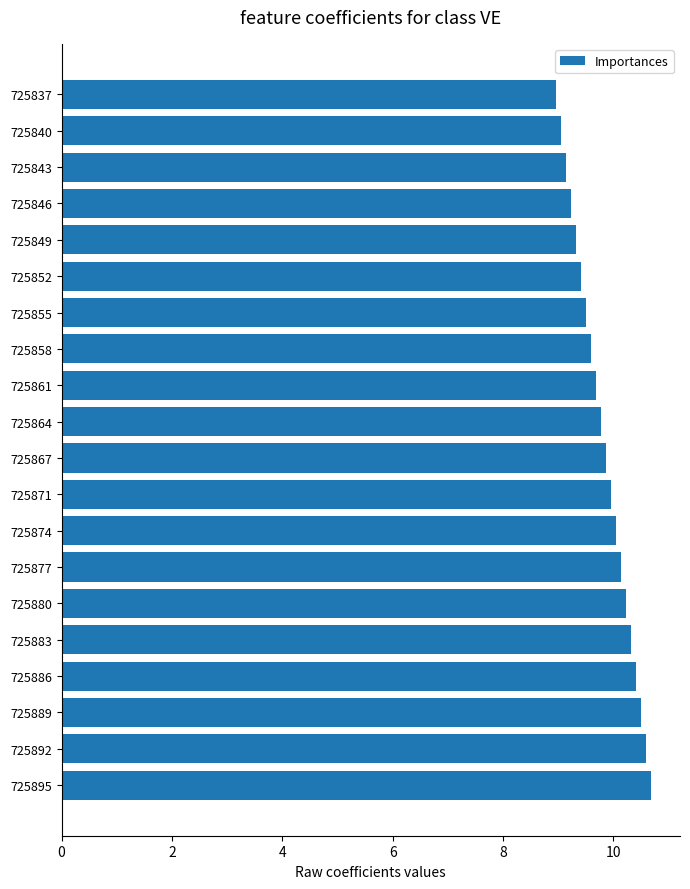

List the labels in order of value, largest first.

725895, 725892, 725889, 725886, 725883, 725880, 725877, 725874, 725871, 725867, 725864, 725861, 725858, 725855, 725852, 725849, 725846, 725843, 725840, 725837